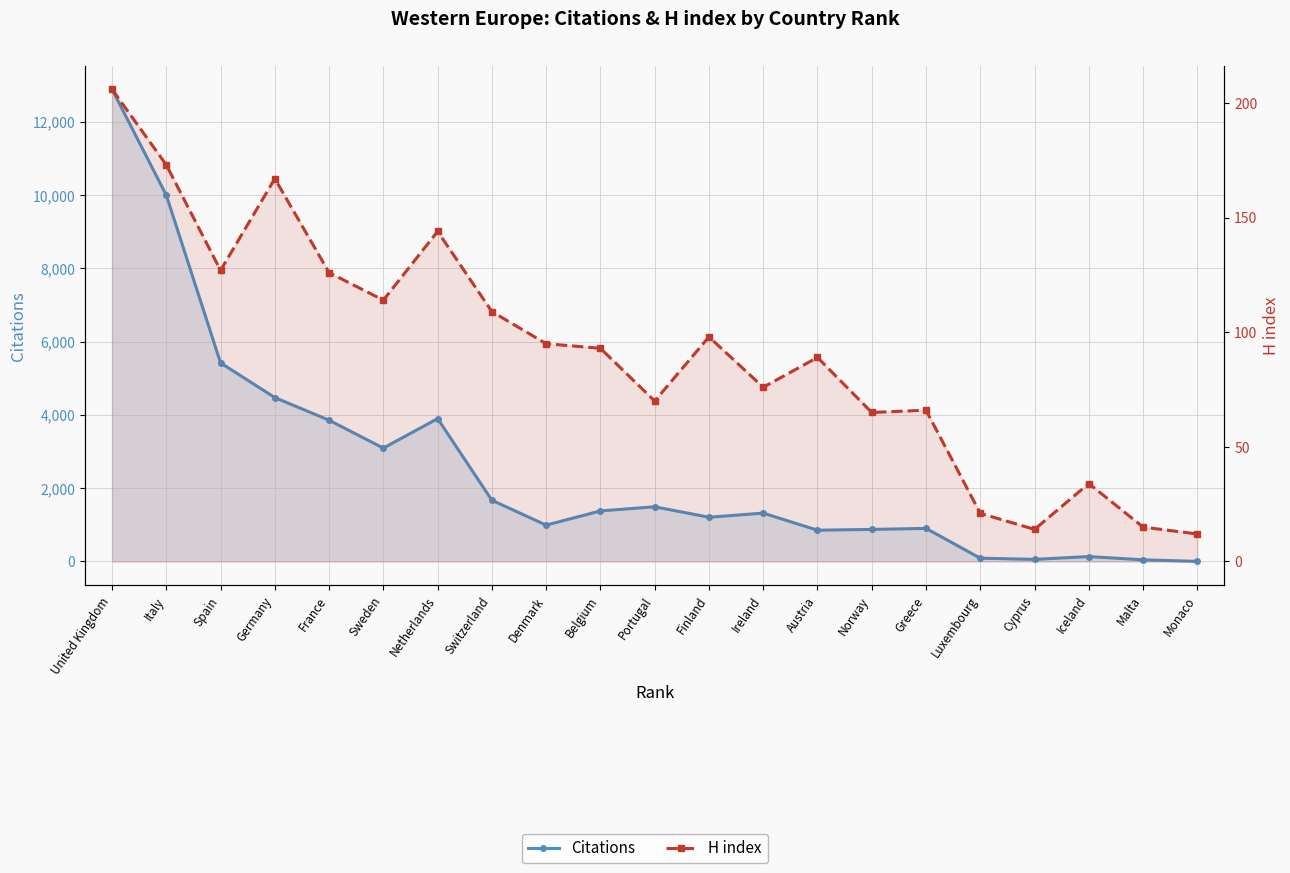

Rank the series by their maximum value, from lowest to highest.

H index, Citations